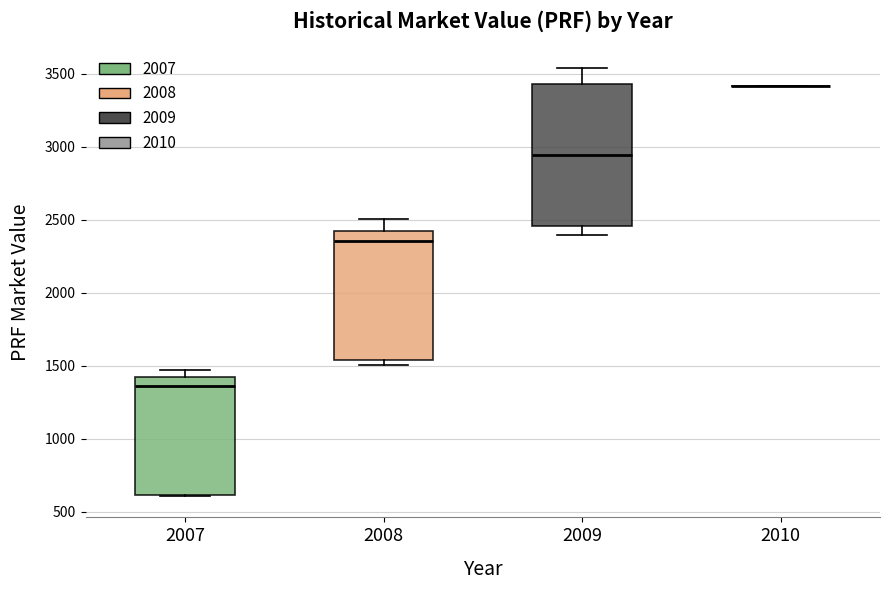

Comparing the boxes themselves (not the whiskers), which one is the tallest?

2009